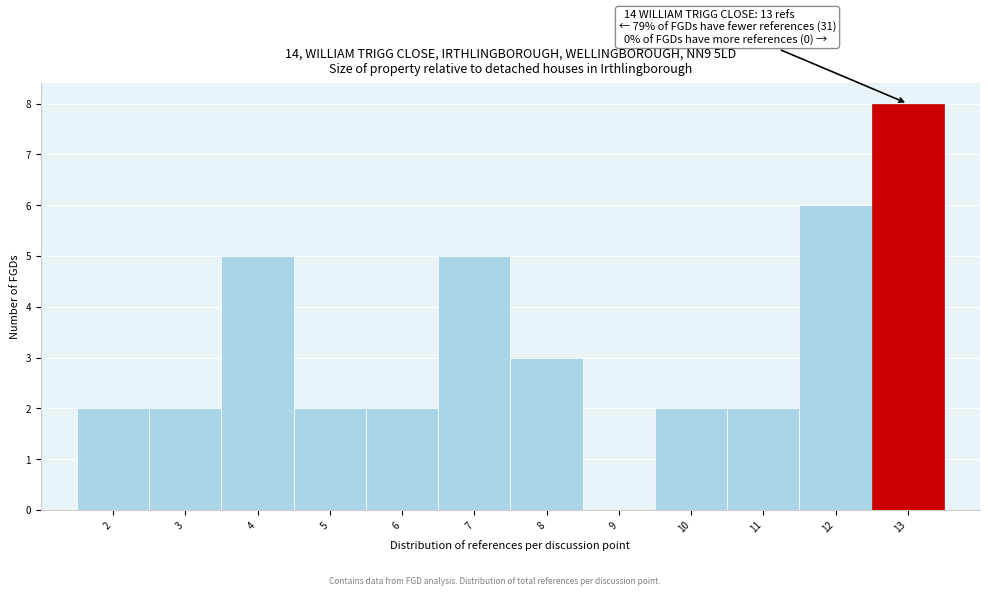

Which range on the x-axis has the tallest bar?

12.5 to 13.5